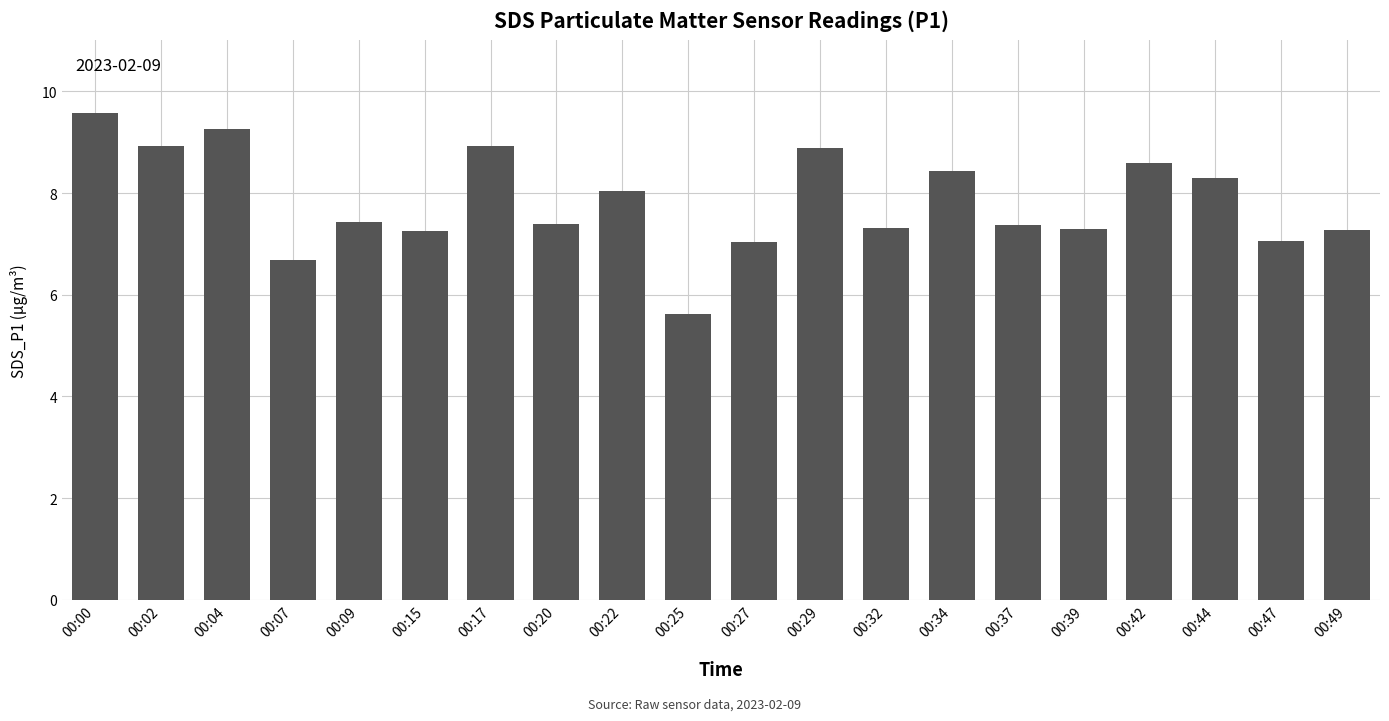

The value at 00:47 is 7.0. True or false?

True